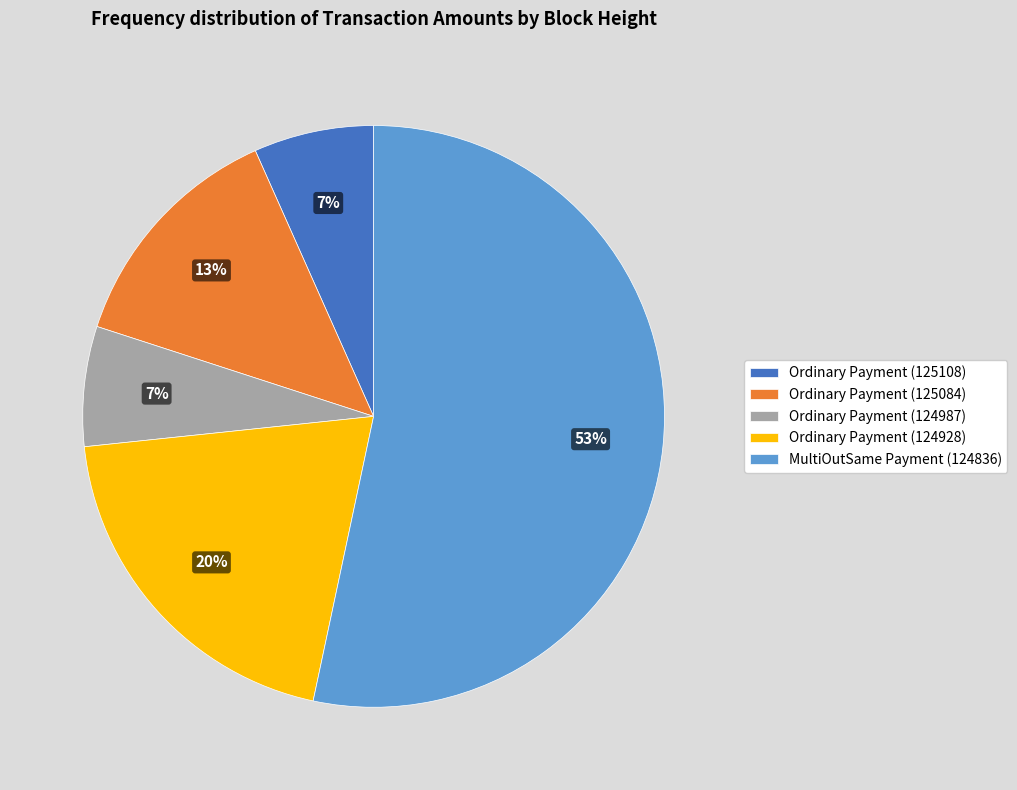

The MultiOutSame Payment (124836) slice represents 64% of the pie. True or false?

False